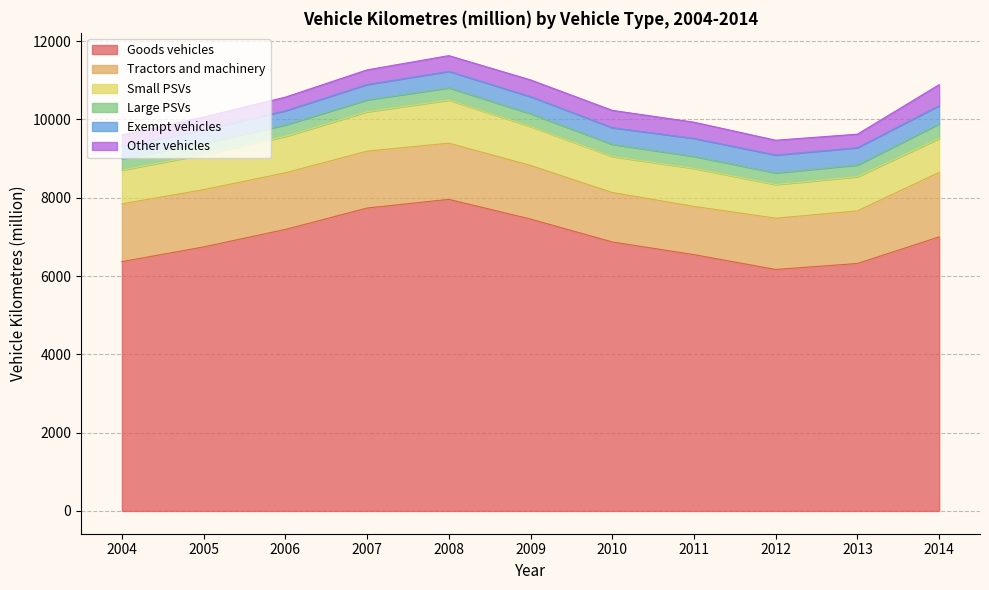

True or false: Exempt vehicles and Large PSVs intersect in this chart.

False